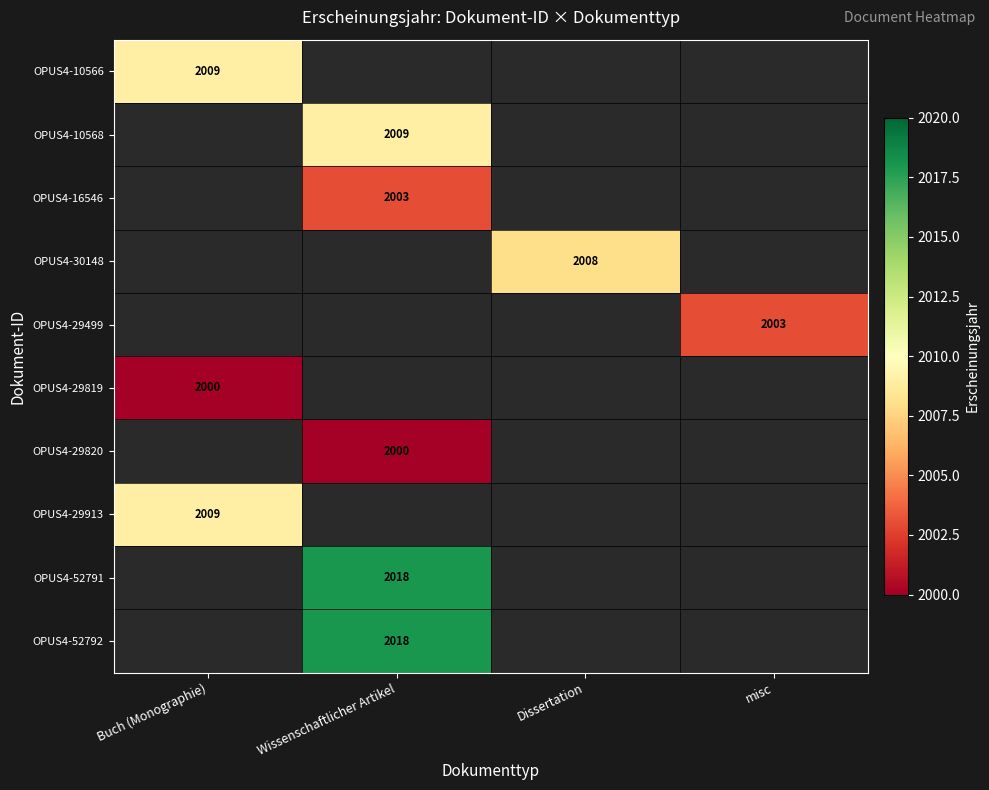

At which category does the chart reach its minimum across all series?

Buch (Monographie)